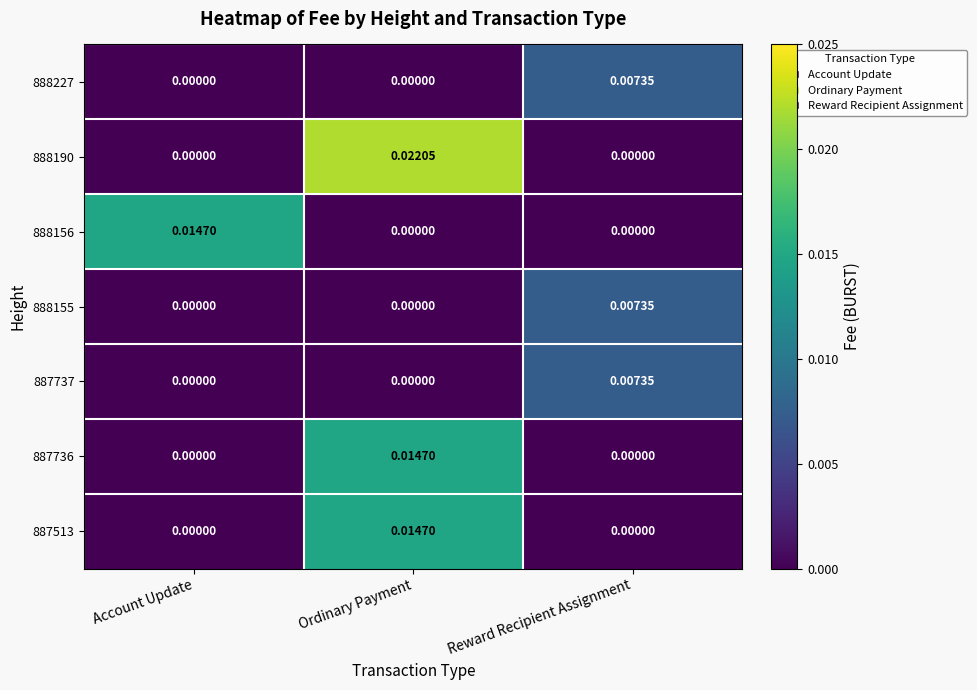

At which category is the sum across all series the highest?

Ordinary Payment